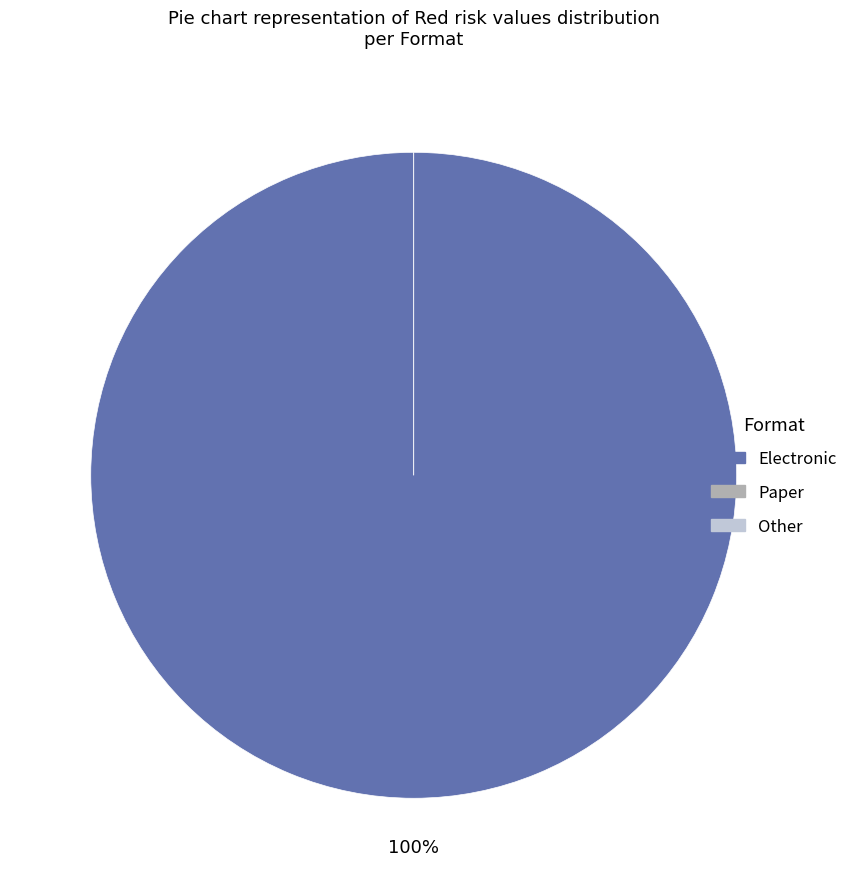

Which slice is the smallest?

Paper